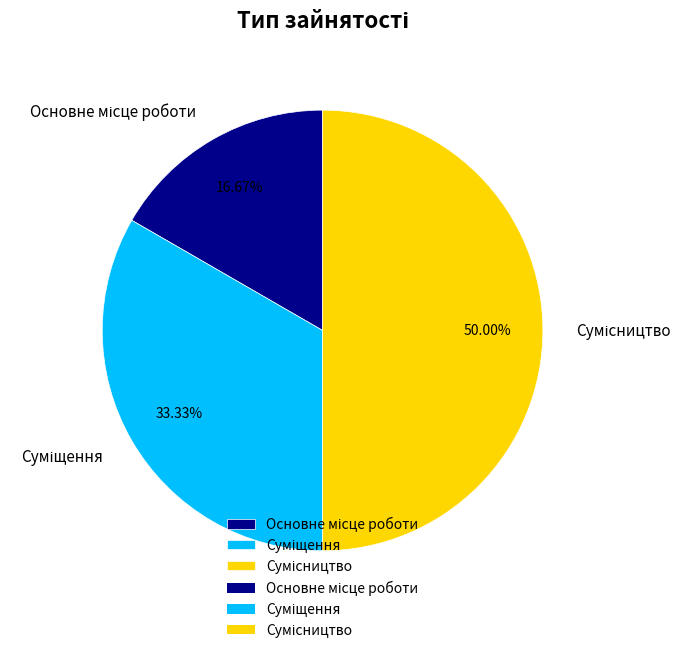

How many slices are in this pie chart?

3